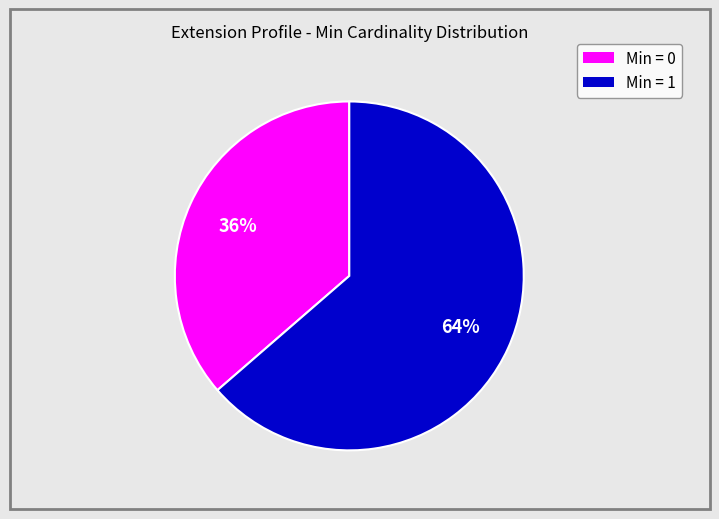

Rank the categories by value from highest to lowest.

Min = 1, Min = 0